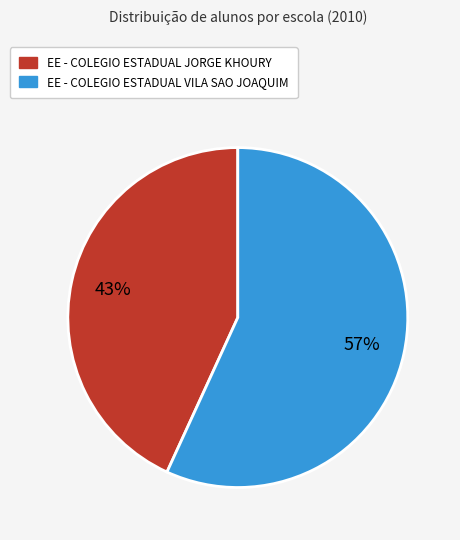

Is there a majority slice in this chart?

Yes